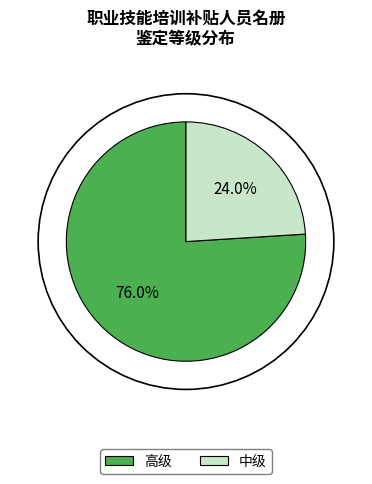

Which slice represents more than half of the pie?

高级